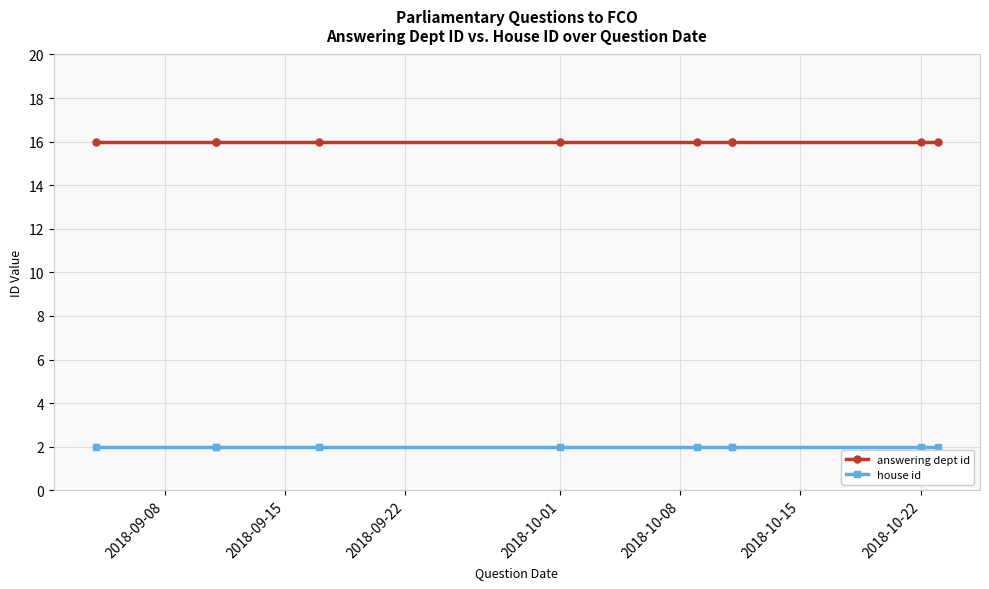

What are all the series names shown in the legend?

answering dept id, house id